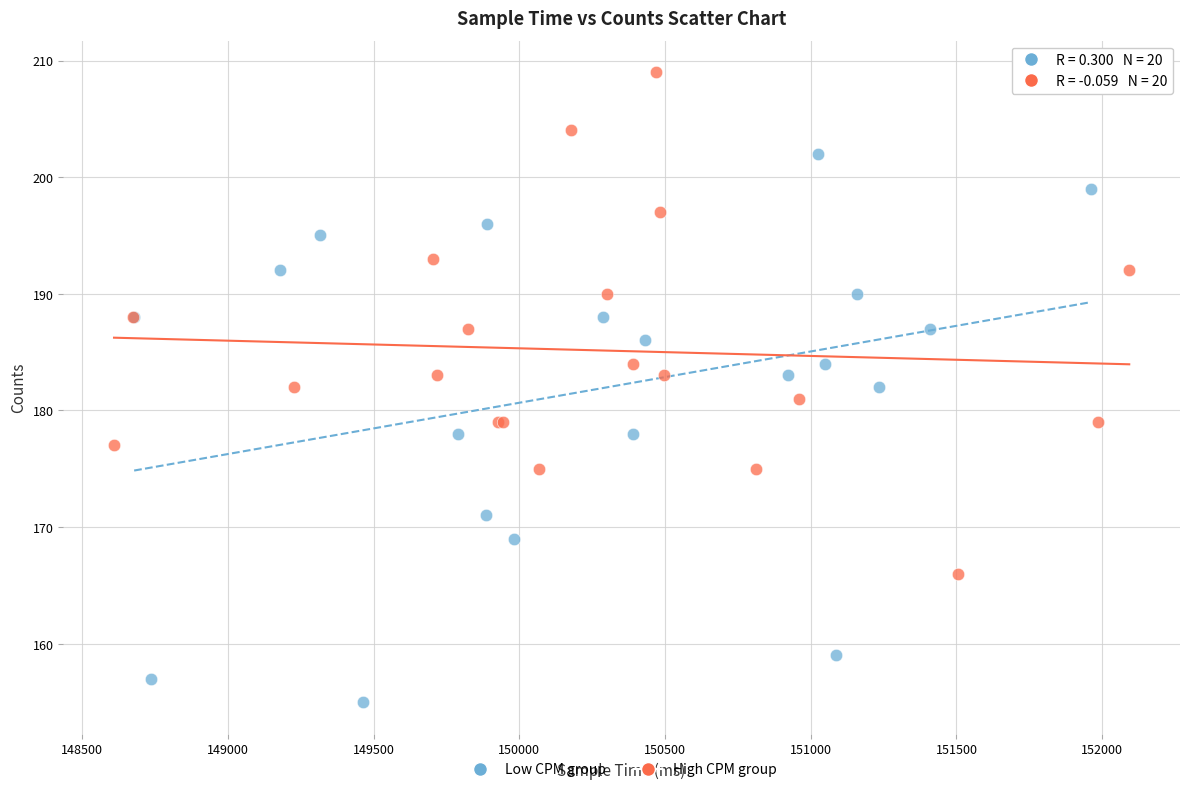

Which series reaches the minimum Y coordinate?

Low CPM group